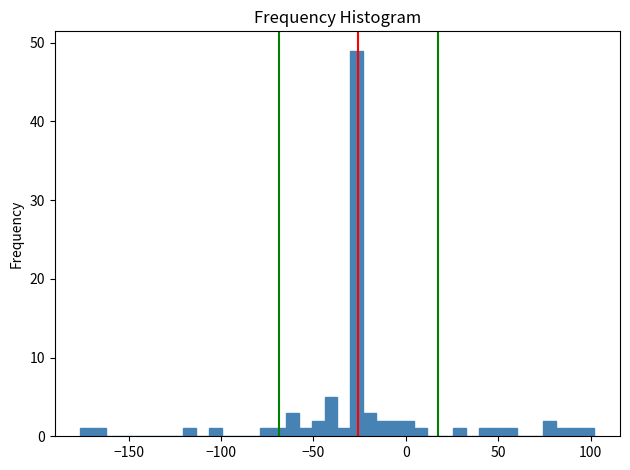

Read against the x-axis, roughly where is the centre of the tallest bar?

-25